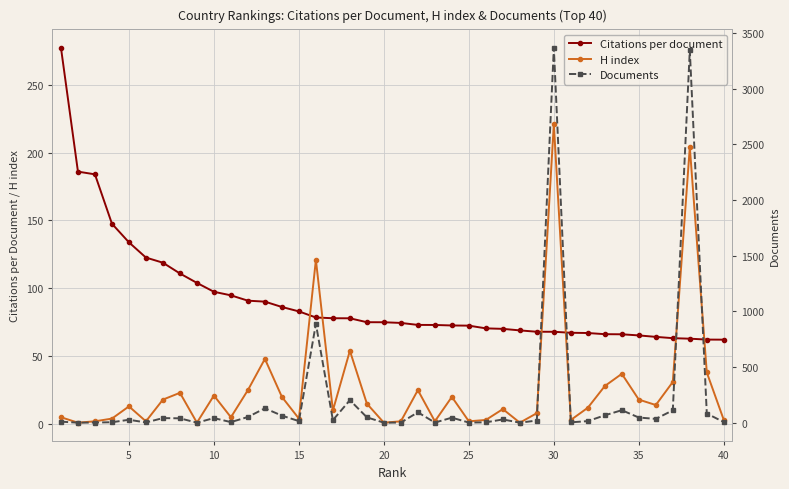

Count the number of data series in this chart.

3